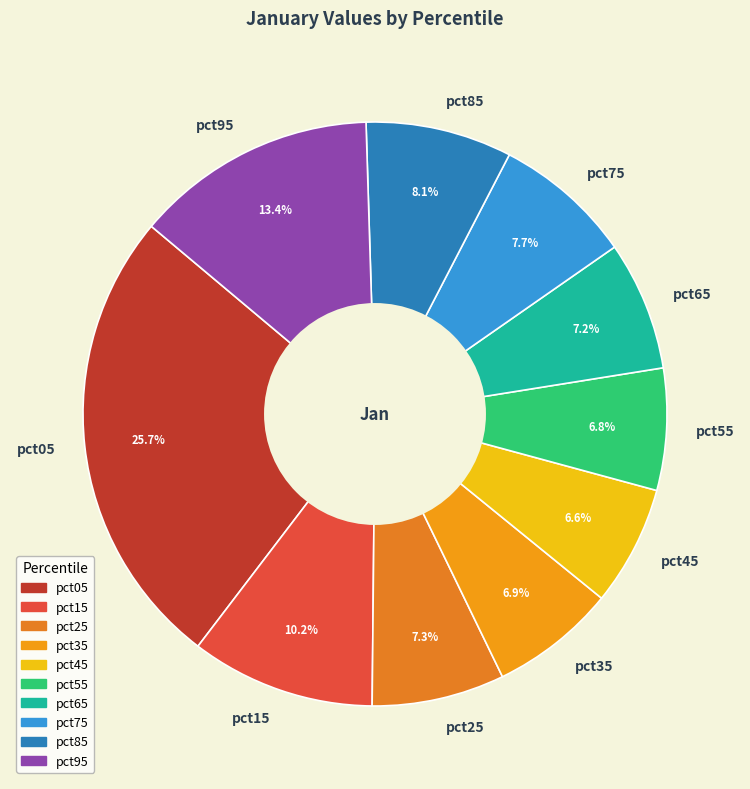

Count the number of slices in the pie.

10